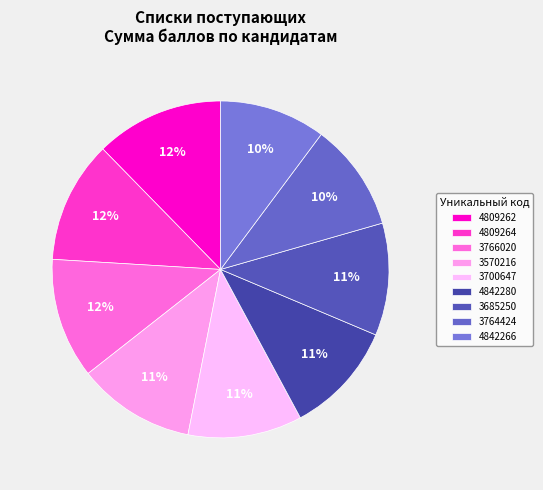

What percentage is the 3685250 slice, to the nearest percent?

11%